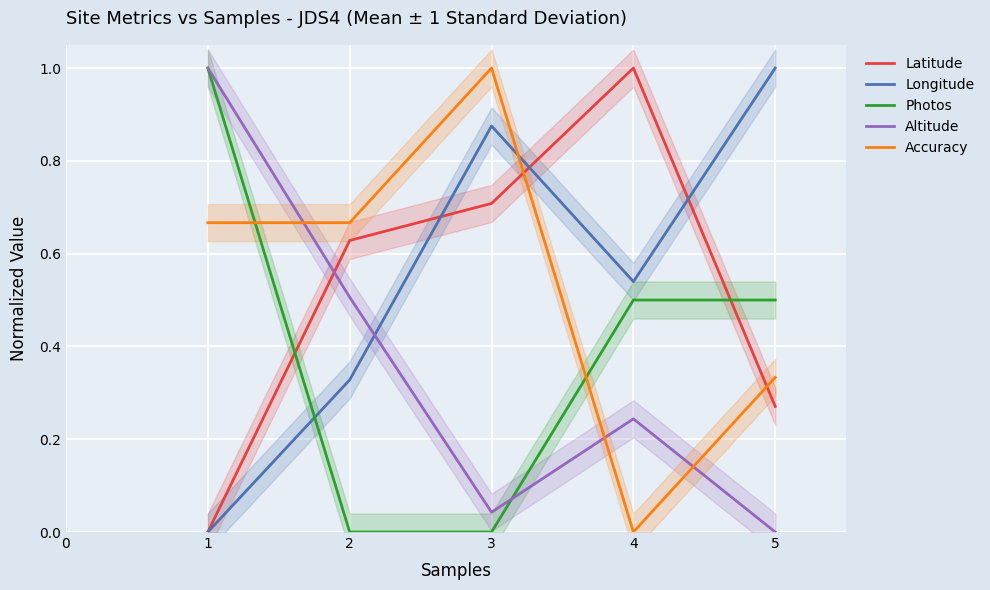

Rank the categories by Altitude value from lowest to highest.

5, 3, 4, 2, 1